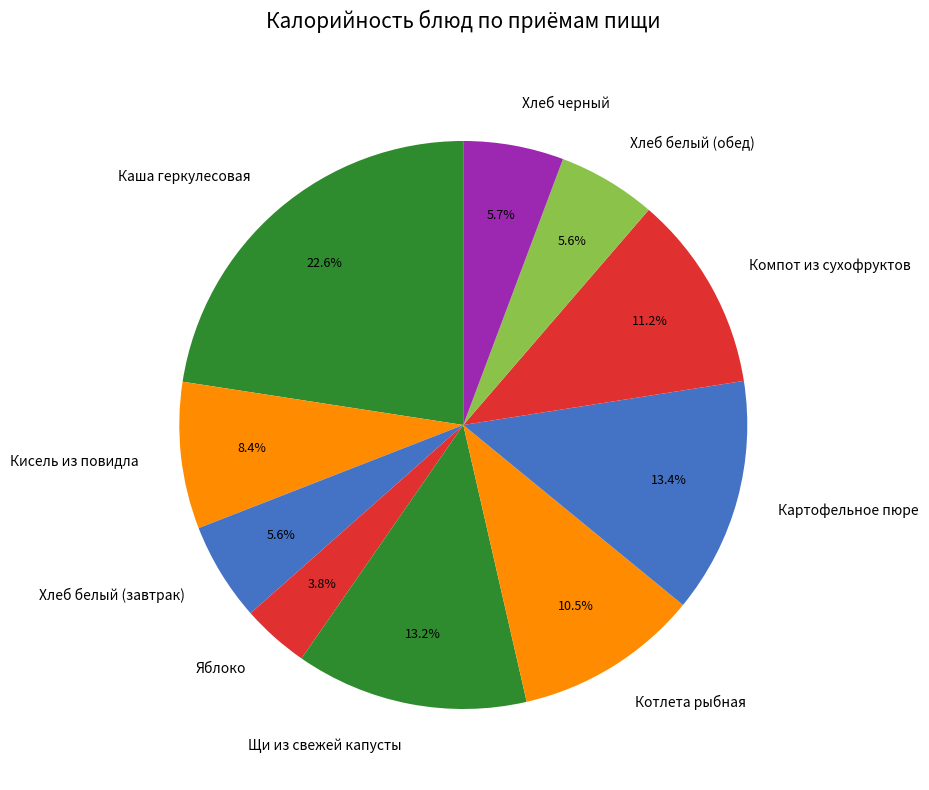

Do Котлета рыбная and Кисель из повидла together represent more than half of the pie?

No